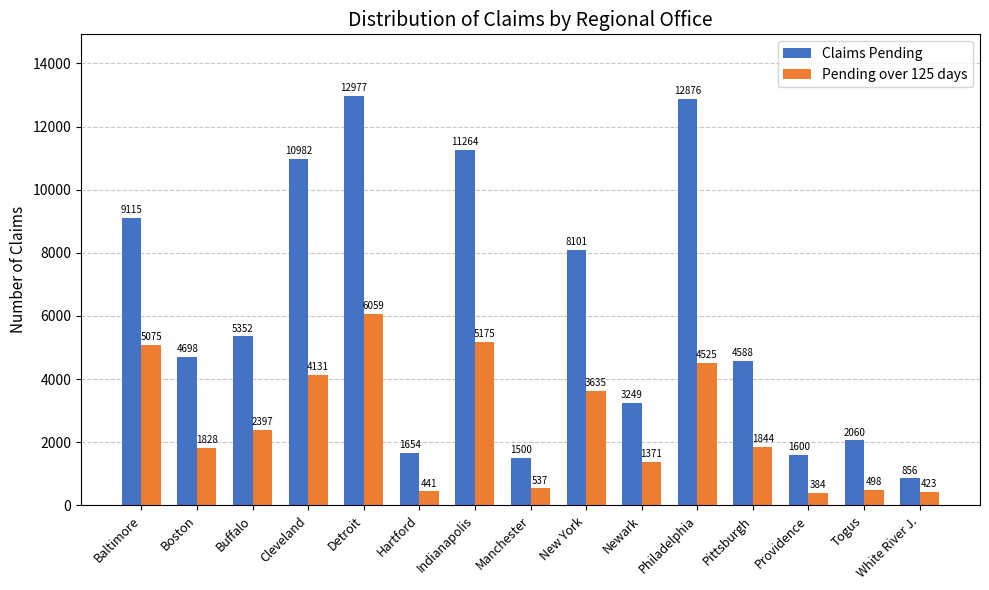

At which label does Claims Pending first exceed 4698?

Baltimore